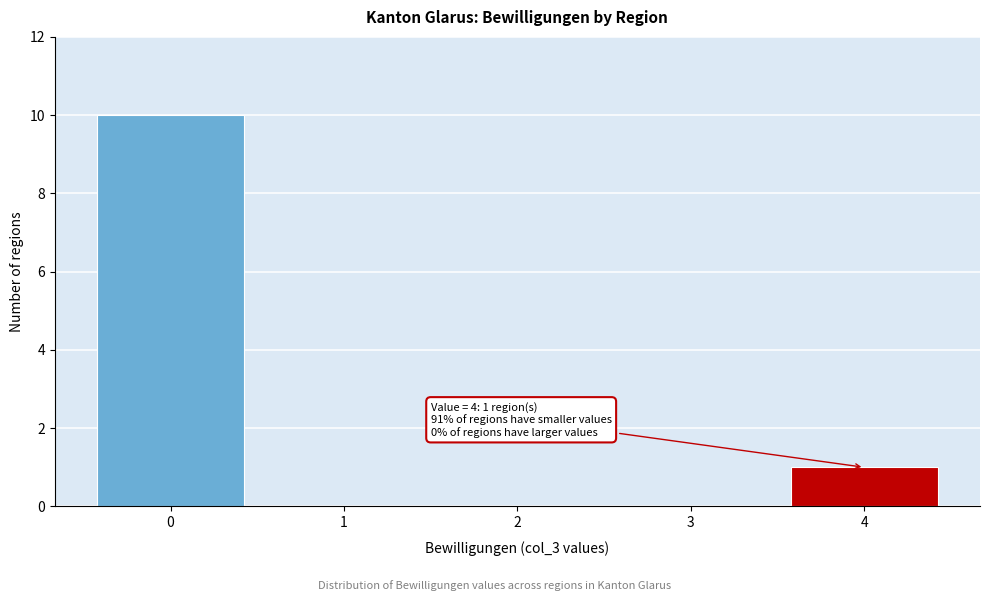

Over which range of the x-axis is the bar tallest?

-0.5 to 0.5